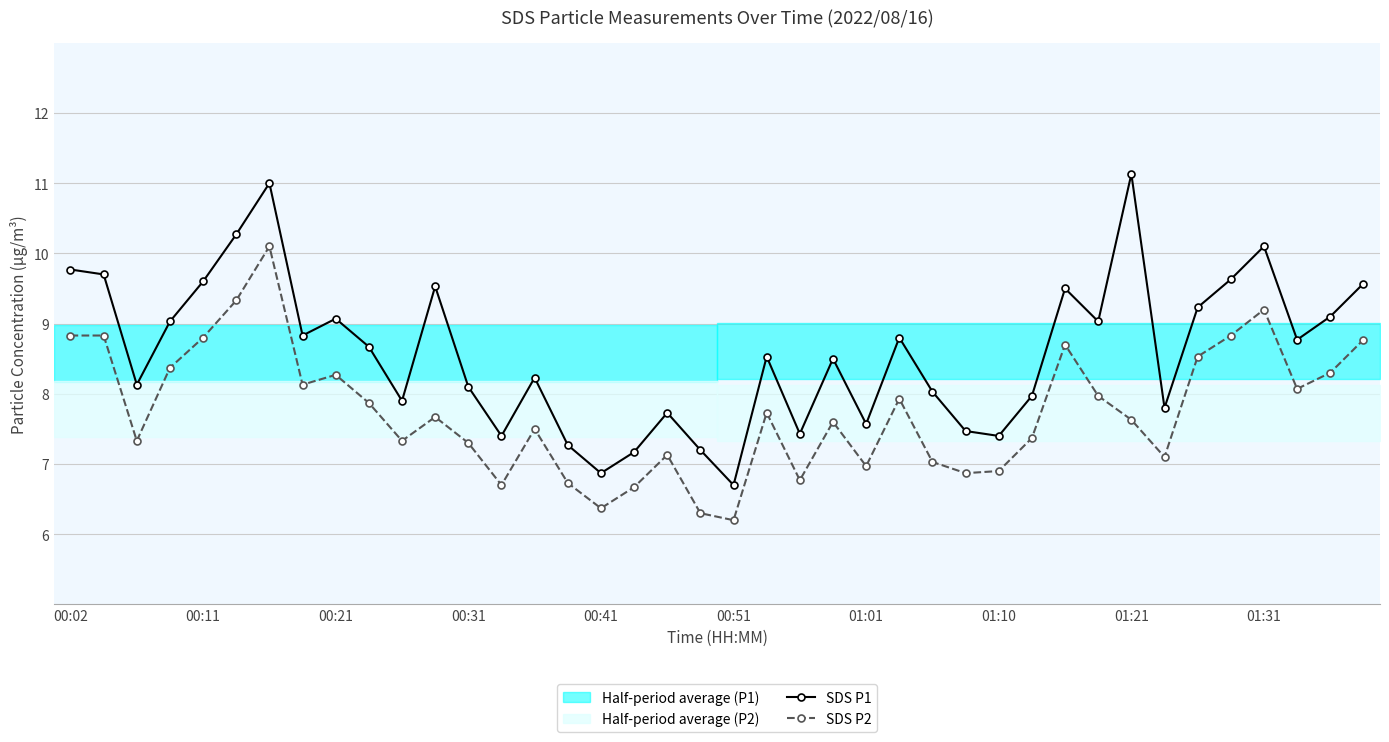

At how many categories does at least one series exceed 11?

1